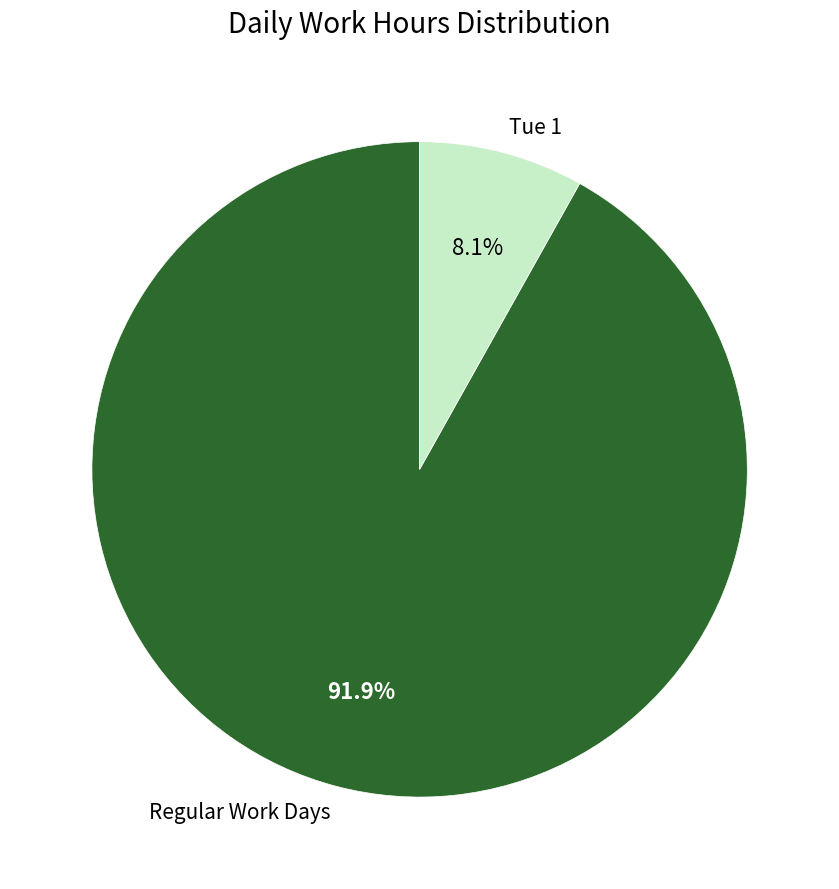

Is the sum of Regular Work Days and Tue 1 greater than half?

Yes